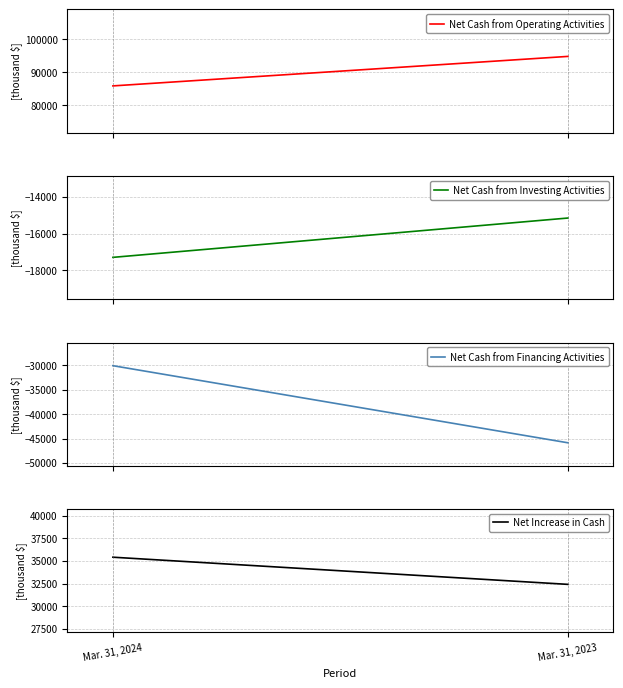

Rank the categories by Net Cash from Financing Activities value from lowest to highest.

Mar. 31, 2023, Mar. 31, 2024